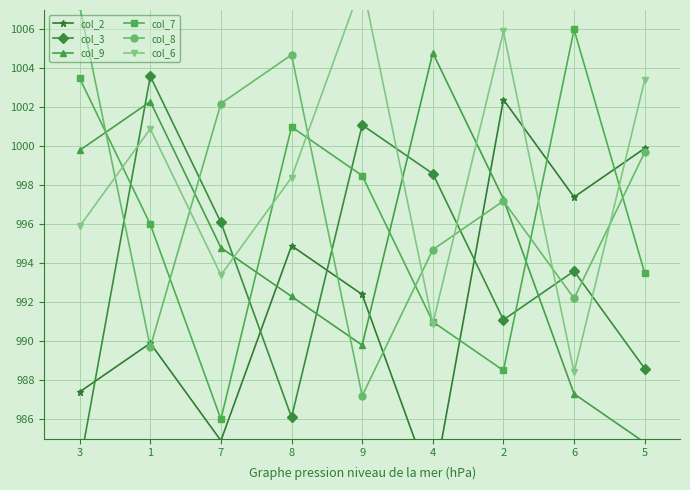

How many lines are shown in the chart?

6